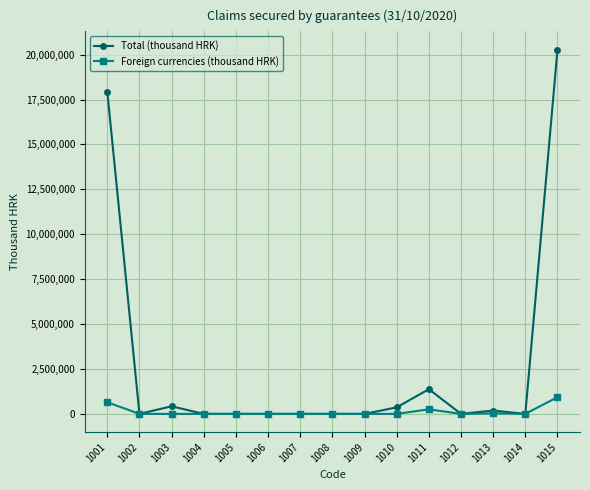

Which series has the largest total across all categories?

Total (thousand HRK)